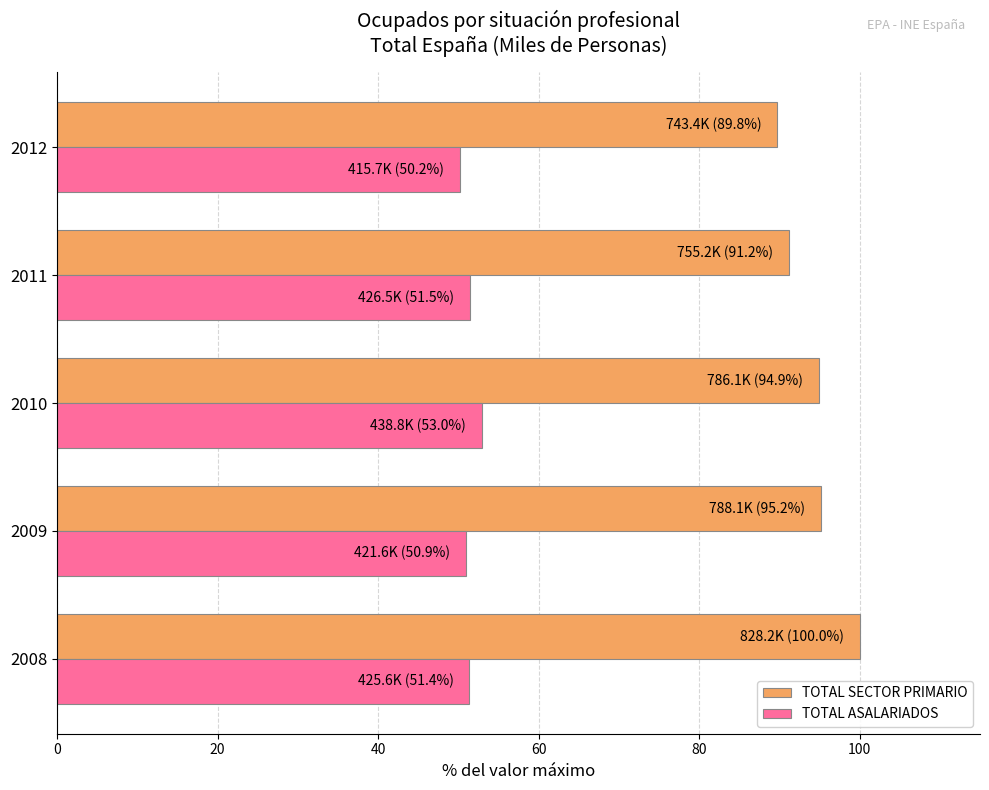

What is the average value of the TOTAL SECTOR PRIMARIO series?

94.2